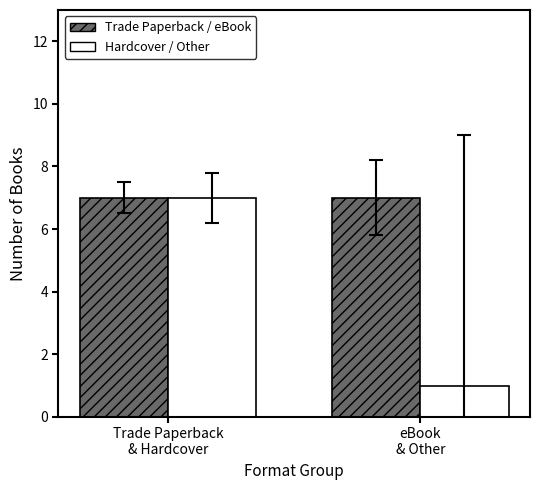

What is the difference between the highest and lowest values at eBook
& Other?

6